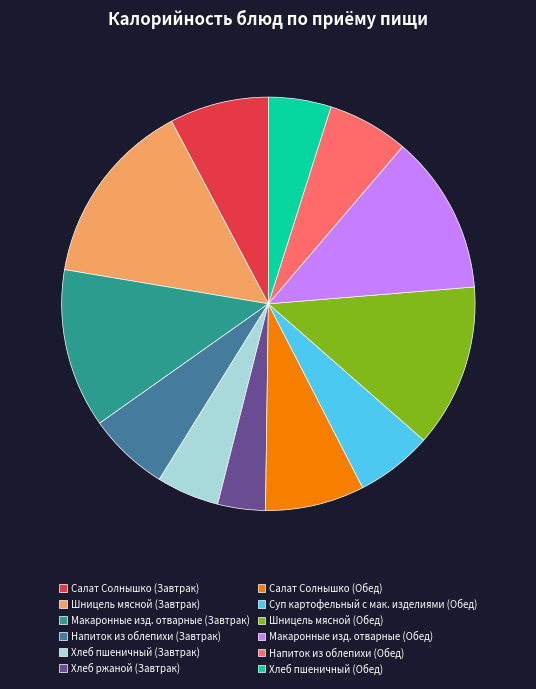

Which has a higher value, Макаронные изд. отварные (Обед) or Шницель мясной (Завтрак)?

Шницель мясной (Завтрак)